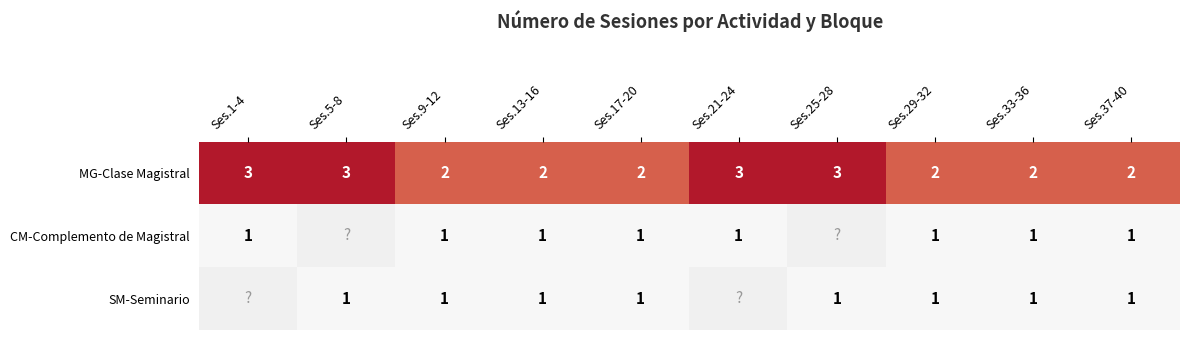

Which has a higher value, Ses.5-8 or Ses.29-32?

Ses.5-8